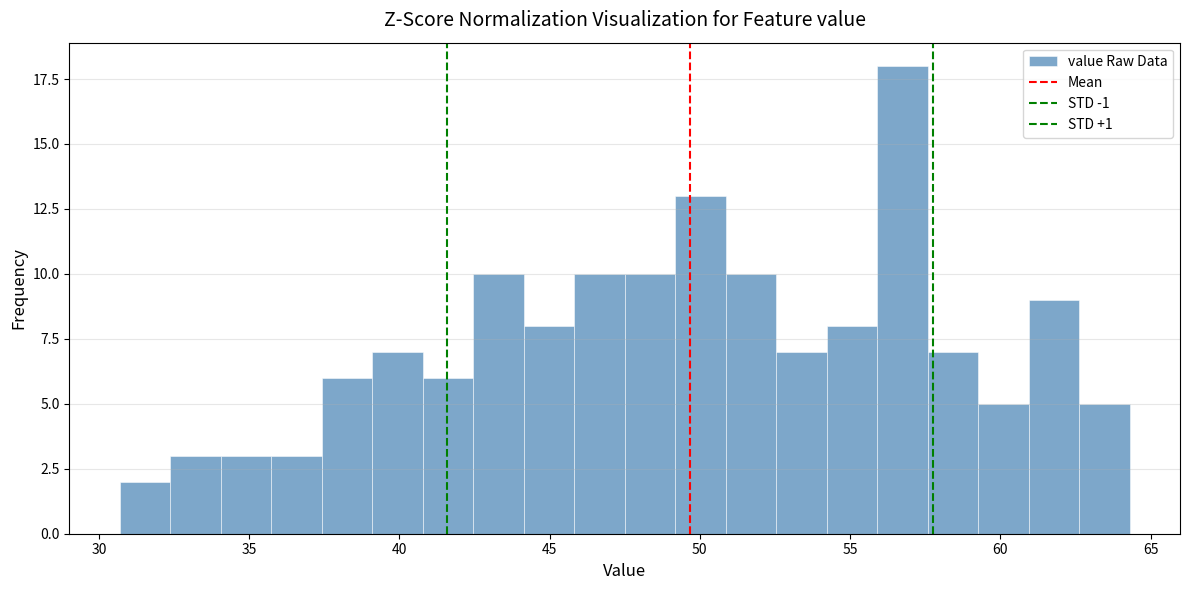

Around what value on the x-axis is the tallest bar? Give the approximate position of its centre, as read against the axis.

56.5